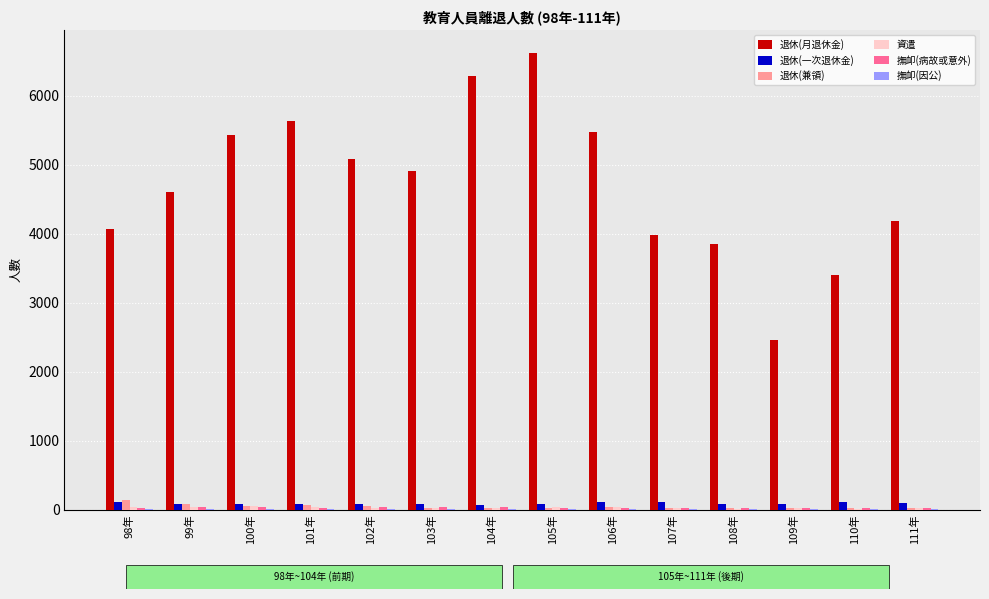

What is the maximum value for 退休(月退休金)?

6617